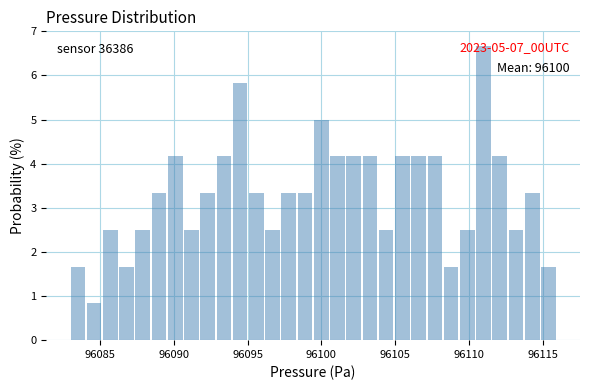

Read against the x-axis, roughly where is the centre of the tallest bar?

96111.0